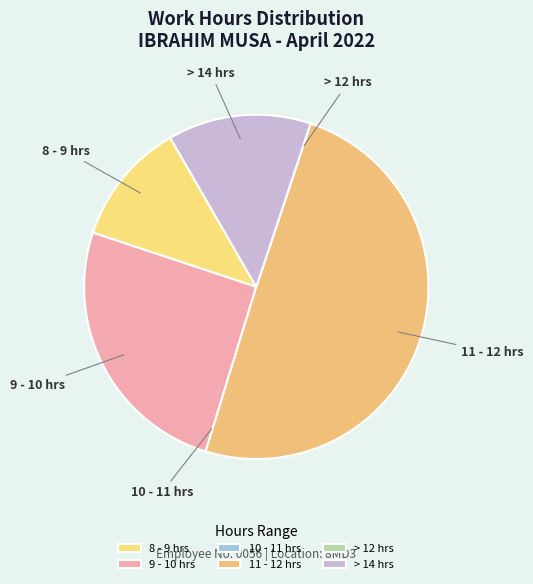

Do 8 - 9 hrs and 9 - 10 hrs together represent more than half of the pie?

No